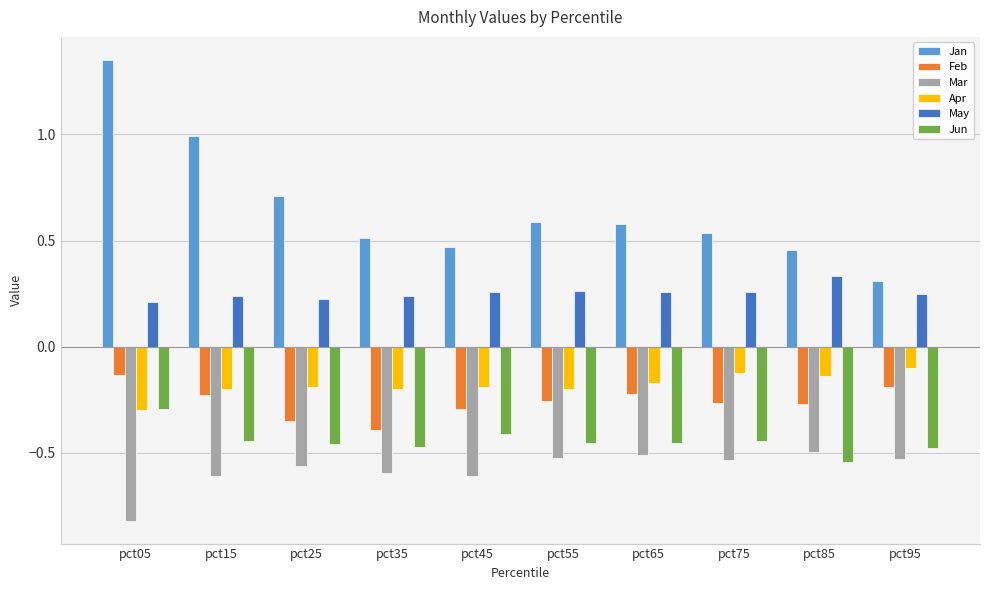

Which category has the highest value across all series?

pct05